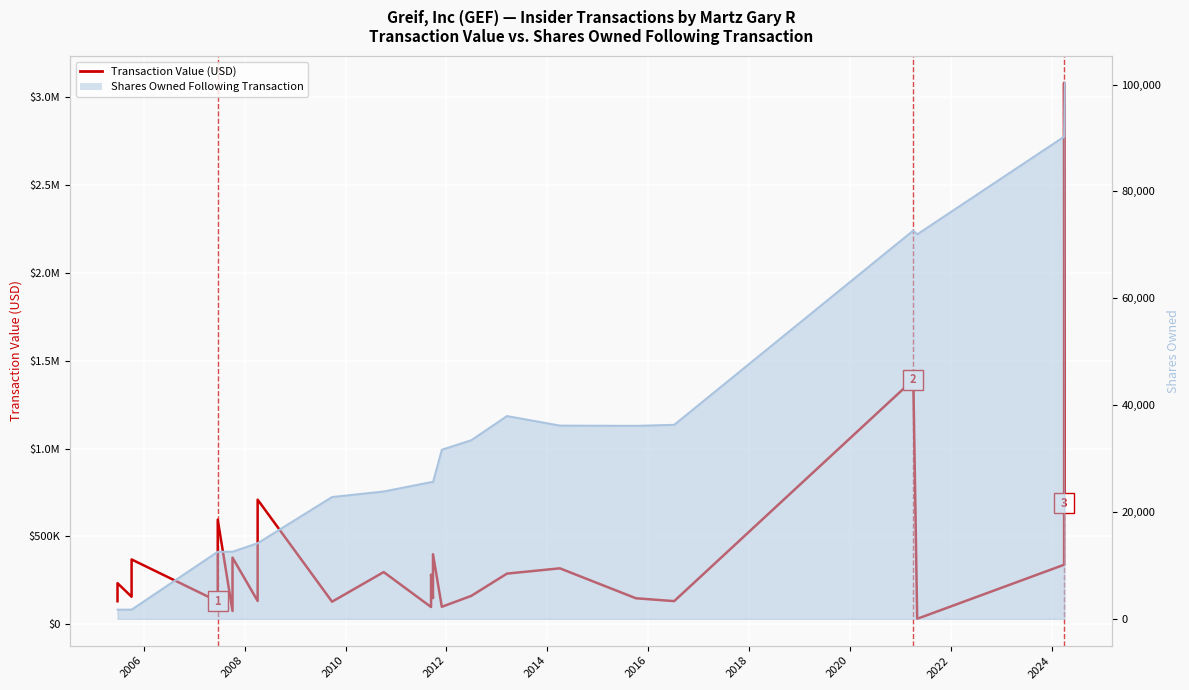

What is the difference between the Transaction Value (USD) values at 2008 and 2016?

80910